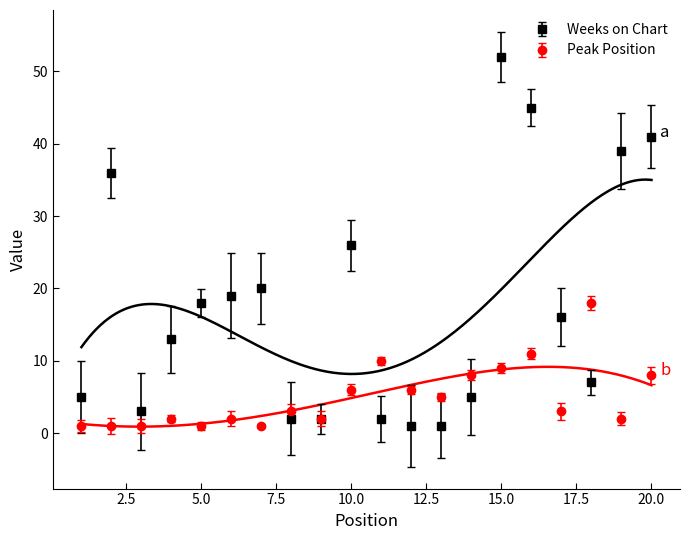

What is the difference between the maximum and minimum values in the Weeks on Chart series?

51